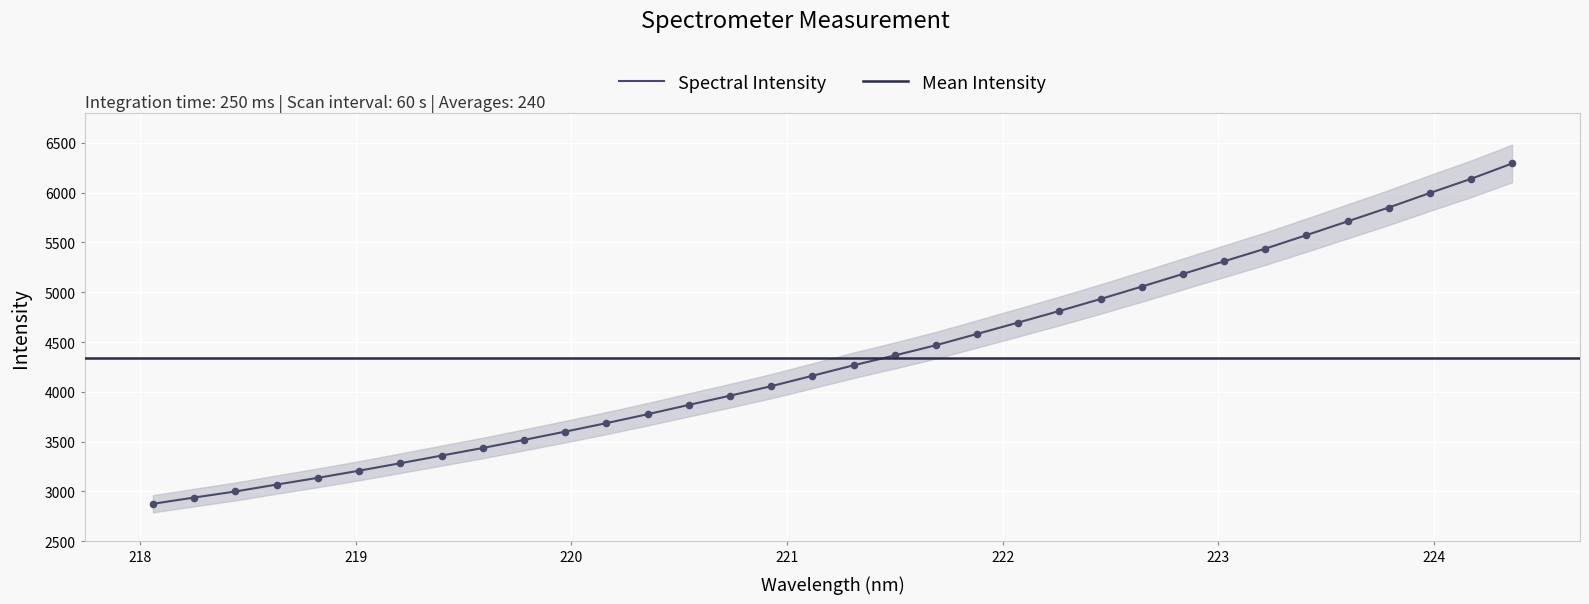

What is the change in value from 219.589 to 221.8812?

+1145.7